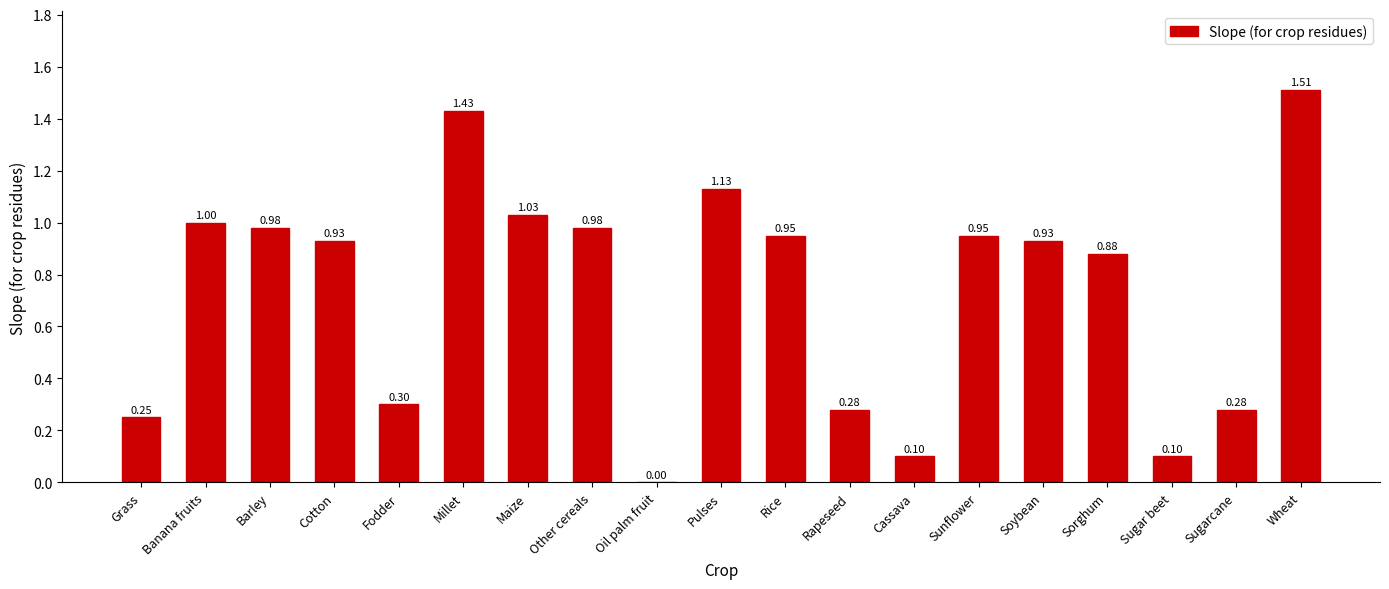

Is it true that the value at Rapeseed is 0.3?

True